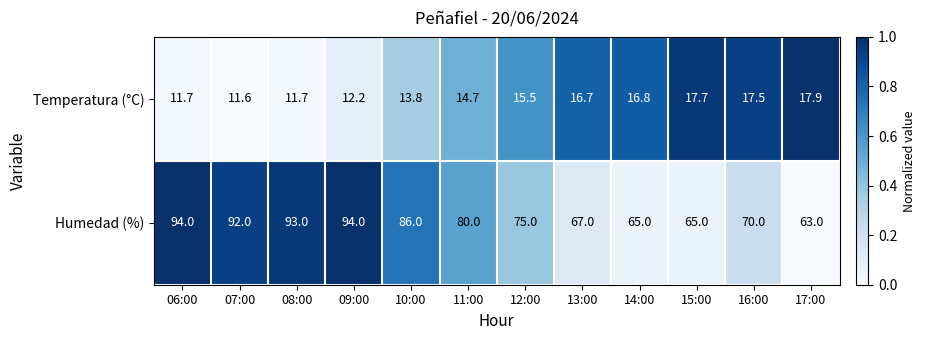

Reading left to right, transcribe all the data shown in this chart.

Temperatura (°C): 11.7	11.6	11.7	12.2	13.8	14.7	15.5	16.7	16.8	17.7	17.5	17.9
Humedad (%): 94.0	92.0	93.0	94.0	86.0	80.0	75.0	67.0	65.0	65.0	70.0	63.0